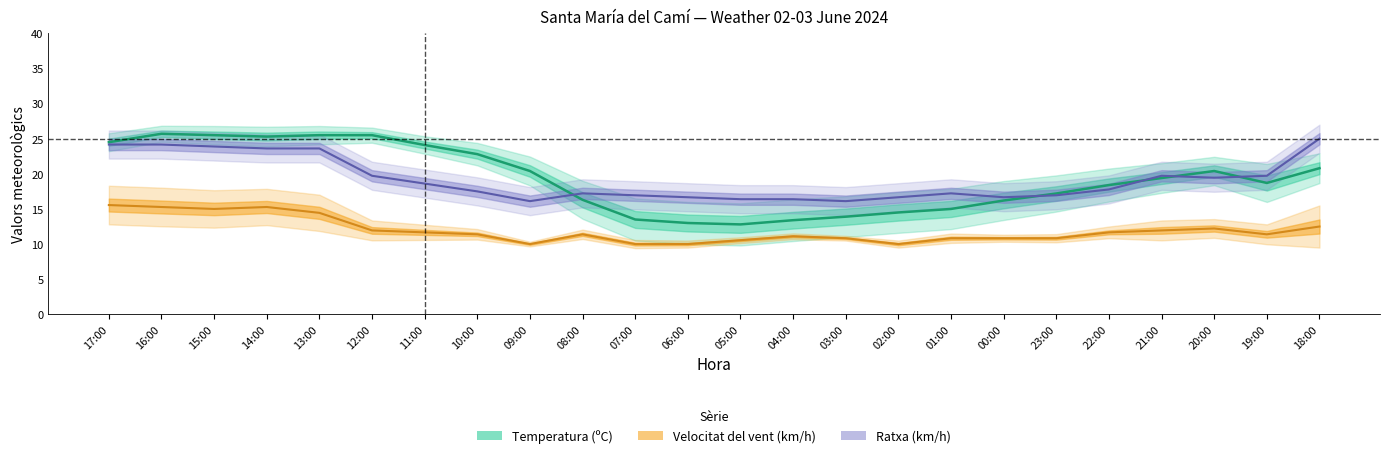

Between 17:00 and 20:00, which series saw the biggest shift?

Ratxa (km/h)